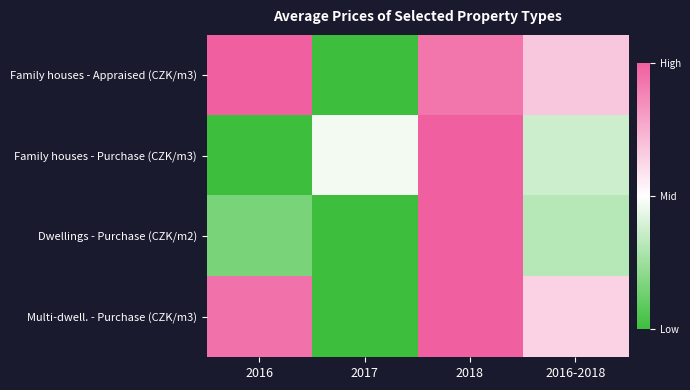

Between 2017 and 2016, which is larger?

2016